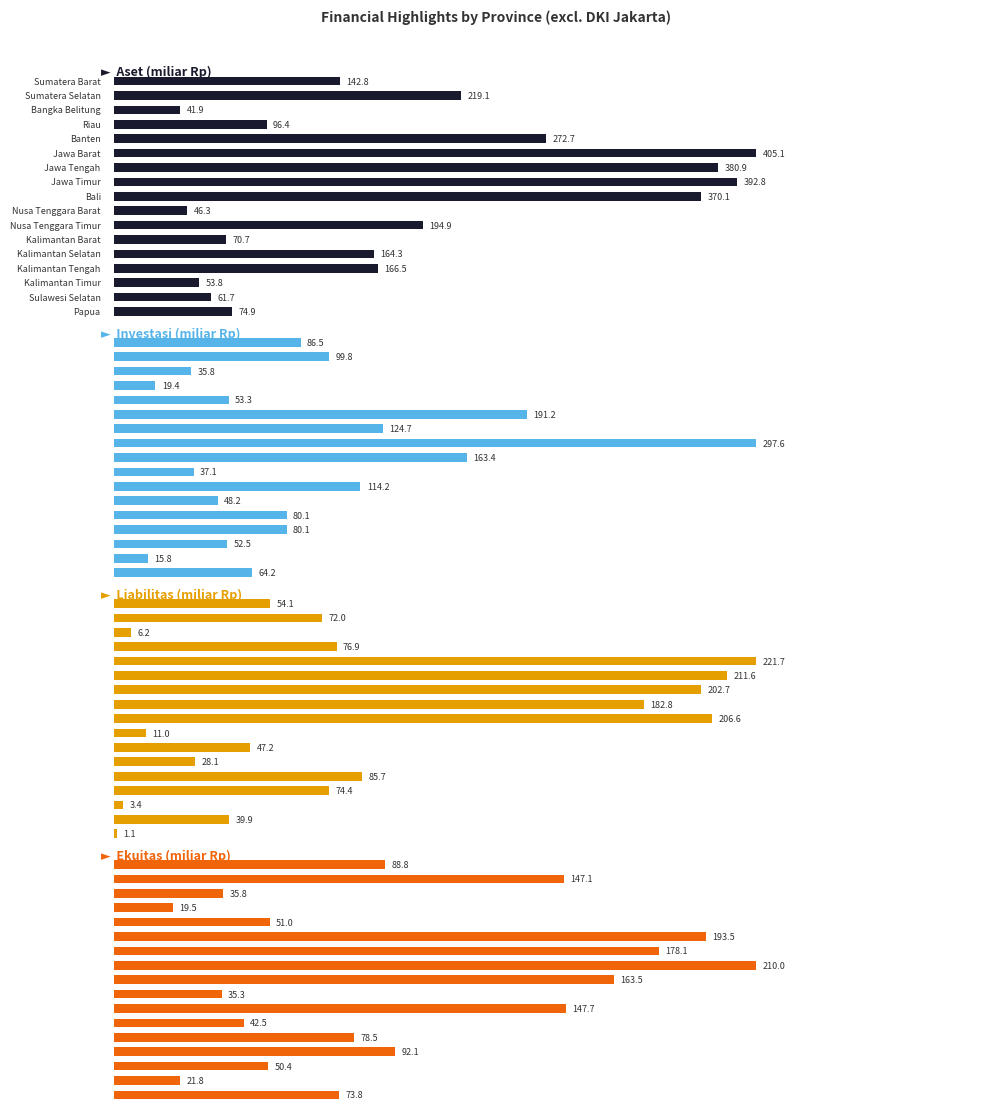

What is the total value across all series at 7?

1083.2